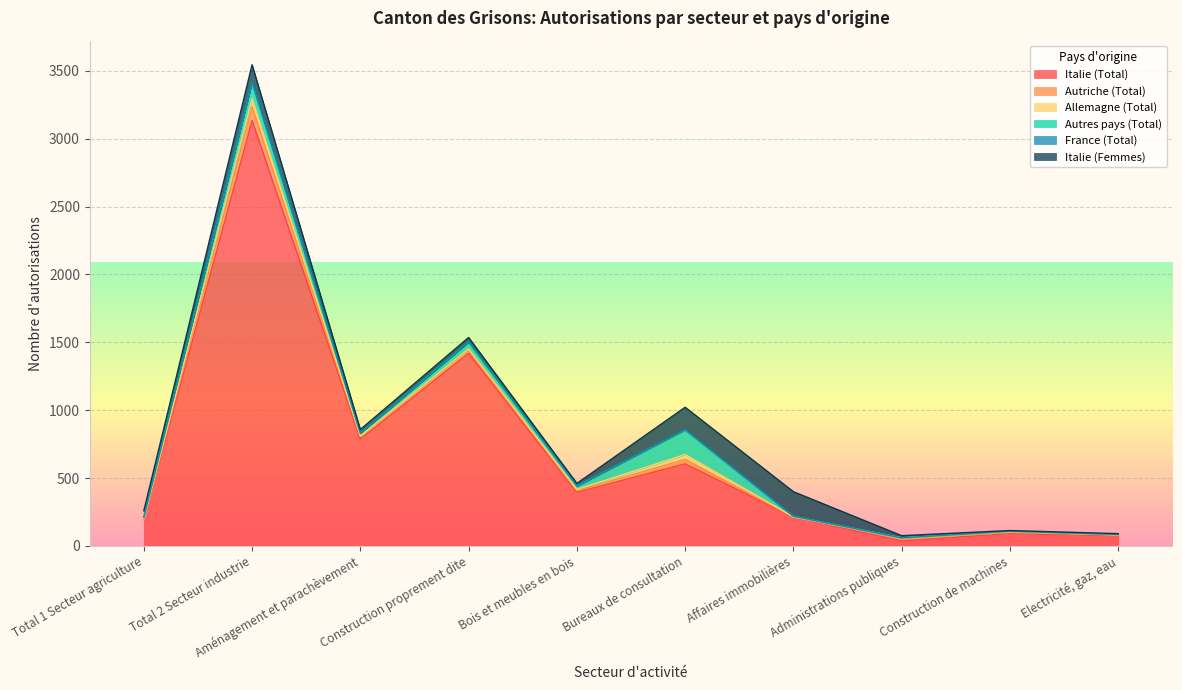

What position from the right is Electricité, gaz, eau?

1